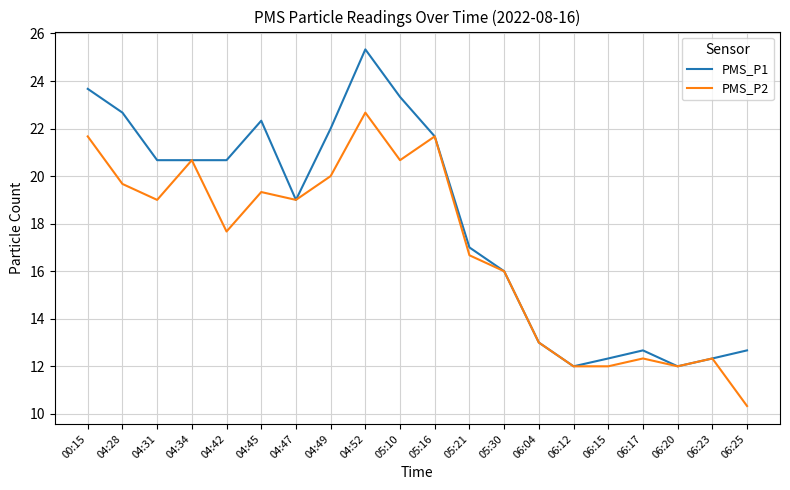

At which label does PMS_P1 reach its peak?

04:52